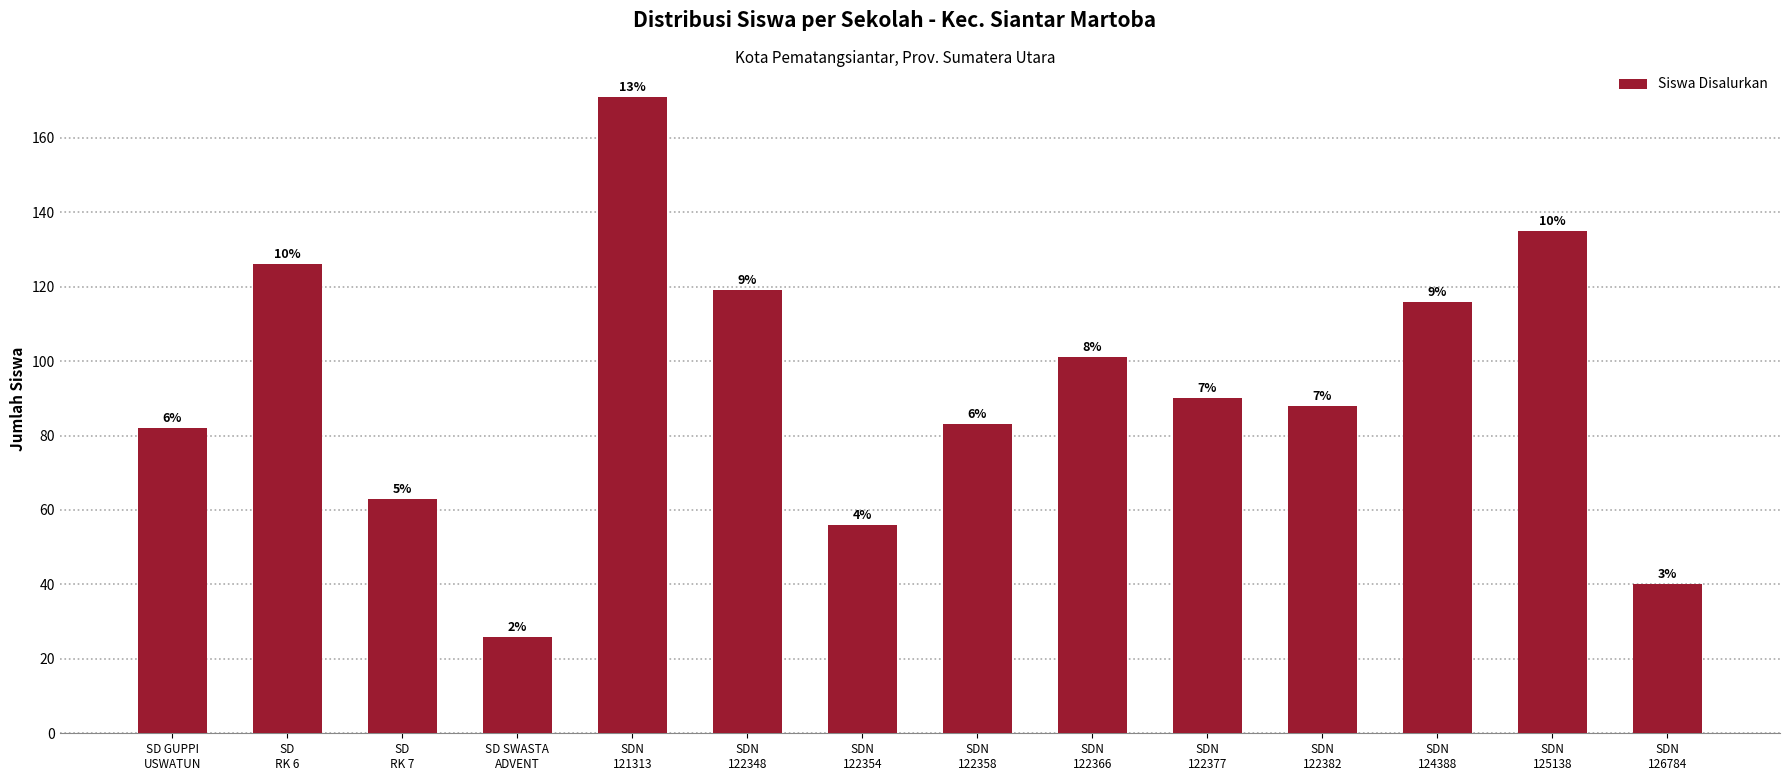

Rank the categories by value from lowest to highest.

SD SWASTA
ADVENT, SDN
126784, SDN
122354, SD
RK 7, SD GUPPI
USWATUN, SDN
122358, SDN
122382, SDN
122377, SDN
122366, SDN
124388, SDN
122348, SD
RK 6, SDN
125138, SDN
121313